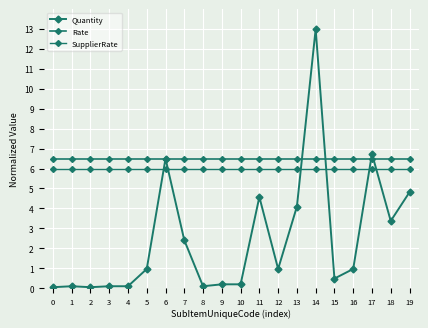

Which series has the widest spread of values?

Quantity